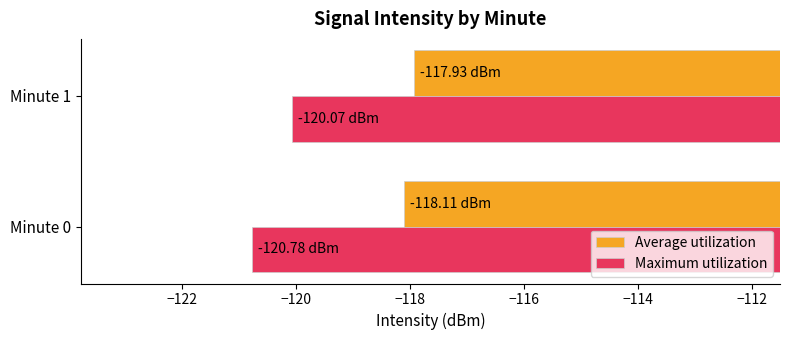

List the labels in order of Maximum utilization value, largest first.

Minute 1, Minute 0